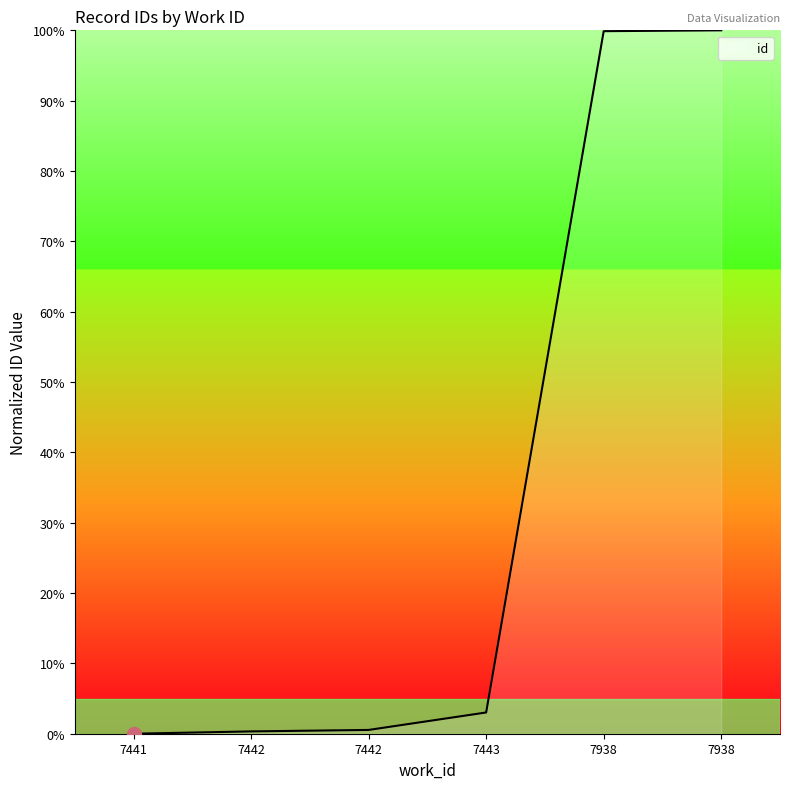

What is the greatest value displayed?

100.0